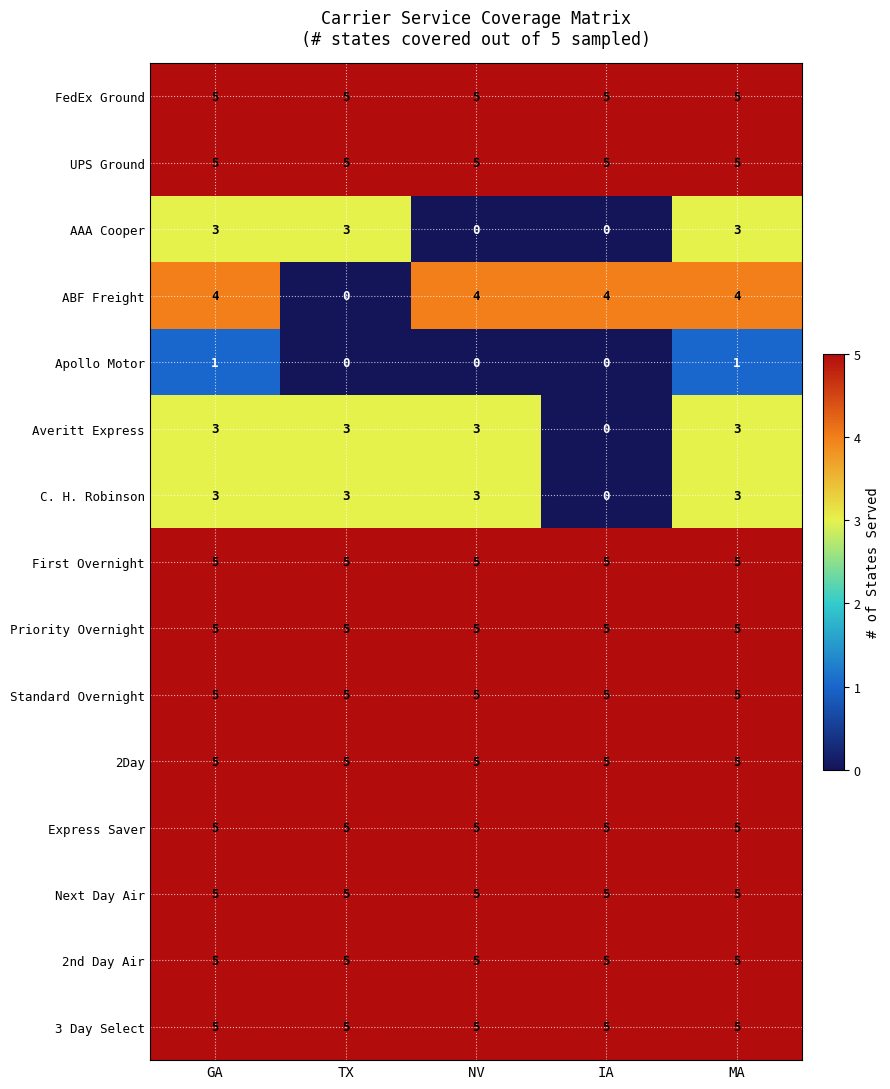

What is the total value across all series at NV?

60